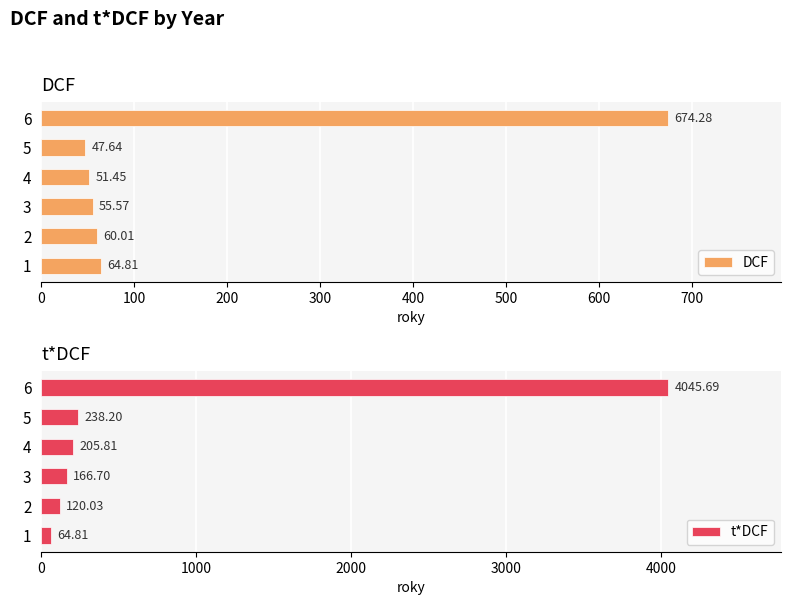

What is the difference between the maximum and minimum values in the t*DCF series?

3980.9